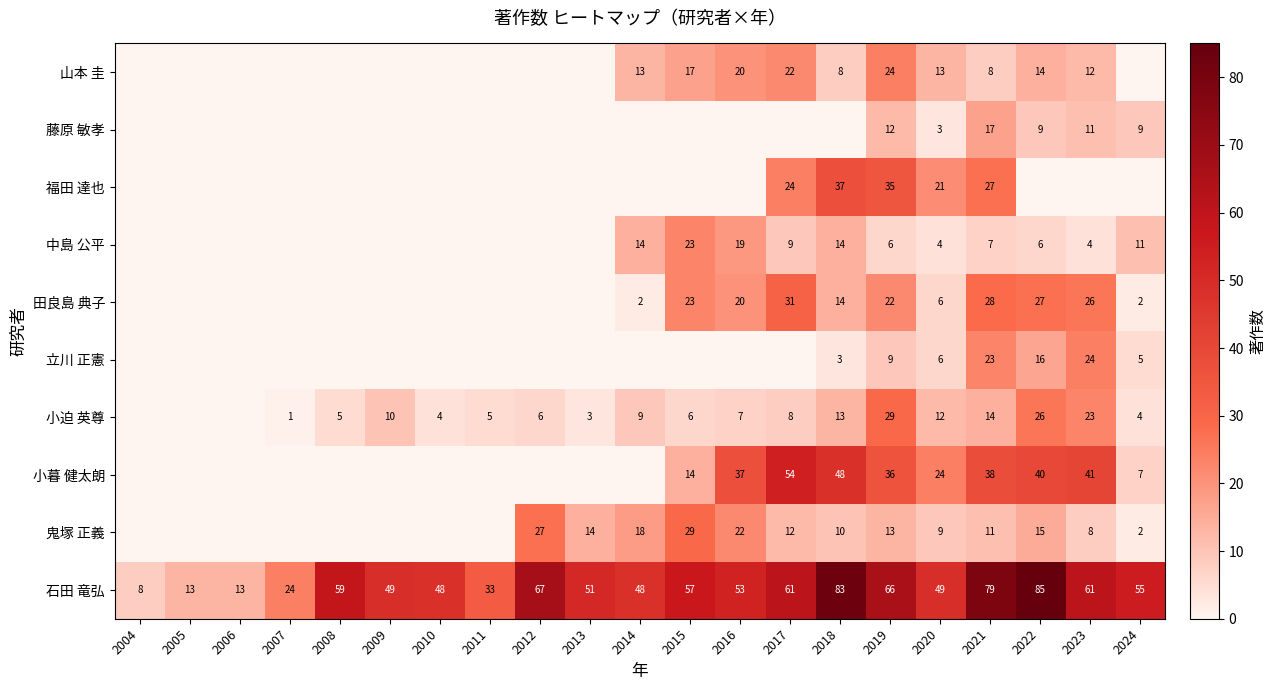

Where does the 石田 竜弘 series first go above 53?

2008